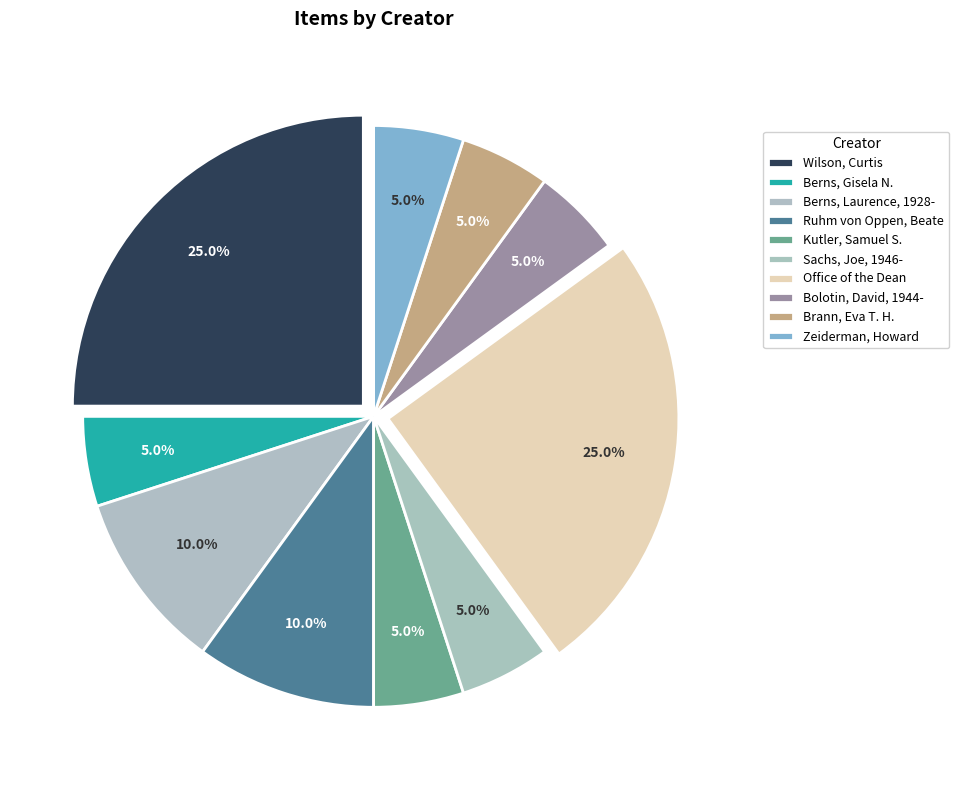

Rank the categories by value from lowest to highest.

Berns, Gisela N., Kutler, Samuel S., Sachs, Joe, 1946-, Bolotin, David, 1944-, Brann, Eva T. H., Zeiderman, Howard, Berns, Laurence, 1928-, Ruhm von Oppen, Beate, Wilson, Curtis, Office of the Dean